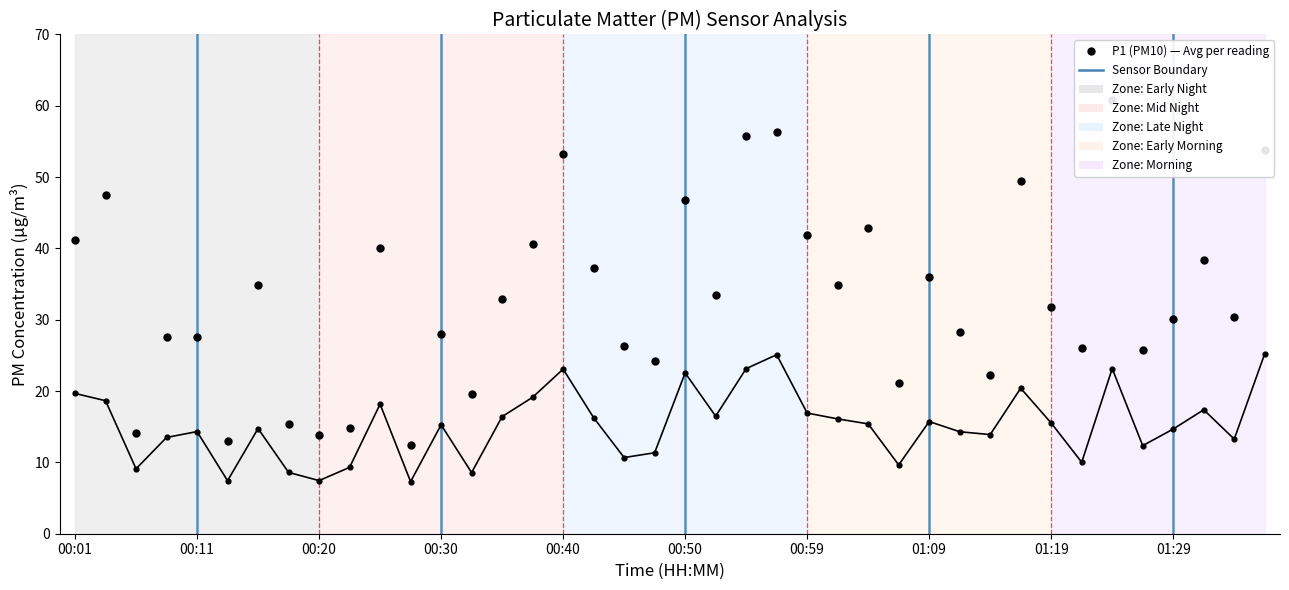

At how many categories does at least one series exceed 32?

20